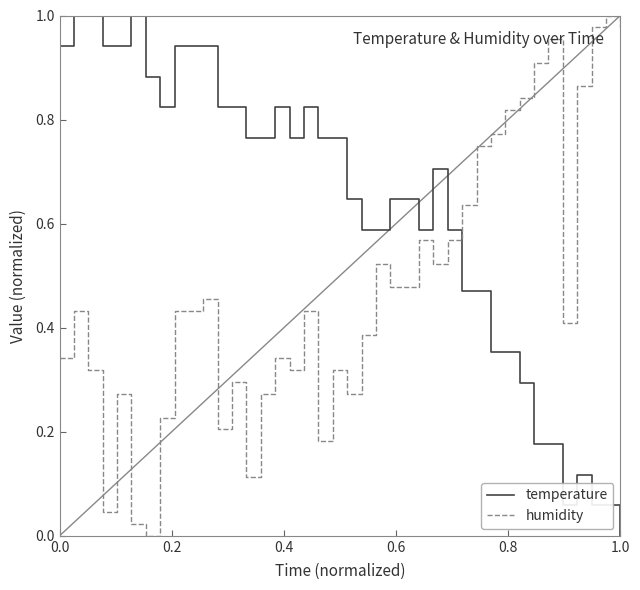

How many times do humidity and temperature cross each other?

1